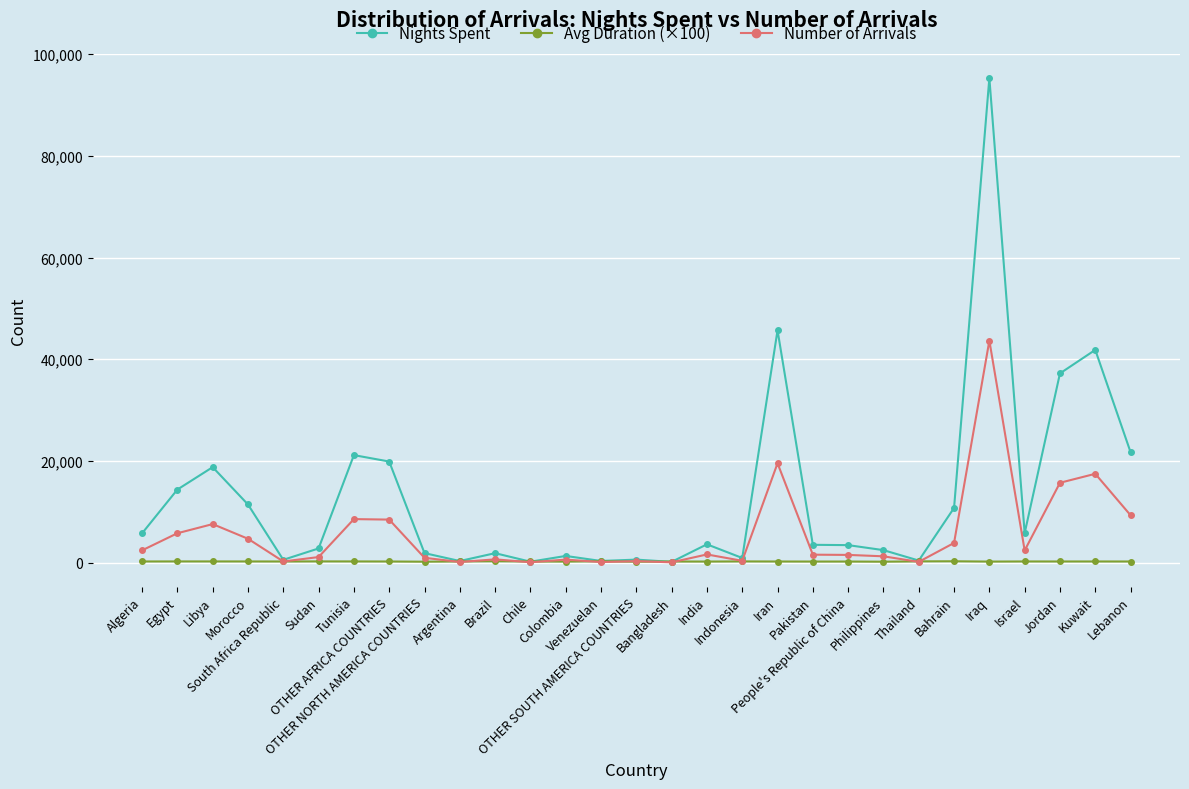

At which label does Number of Arrivals first exceed 1576?

Algeria